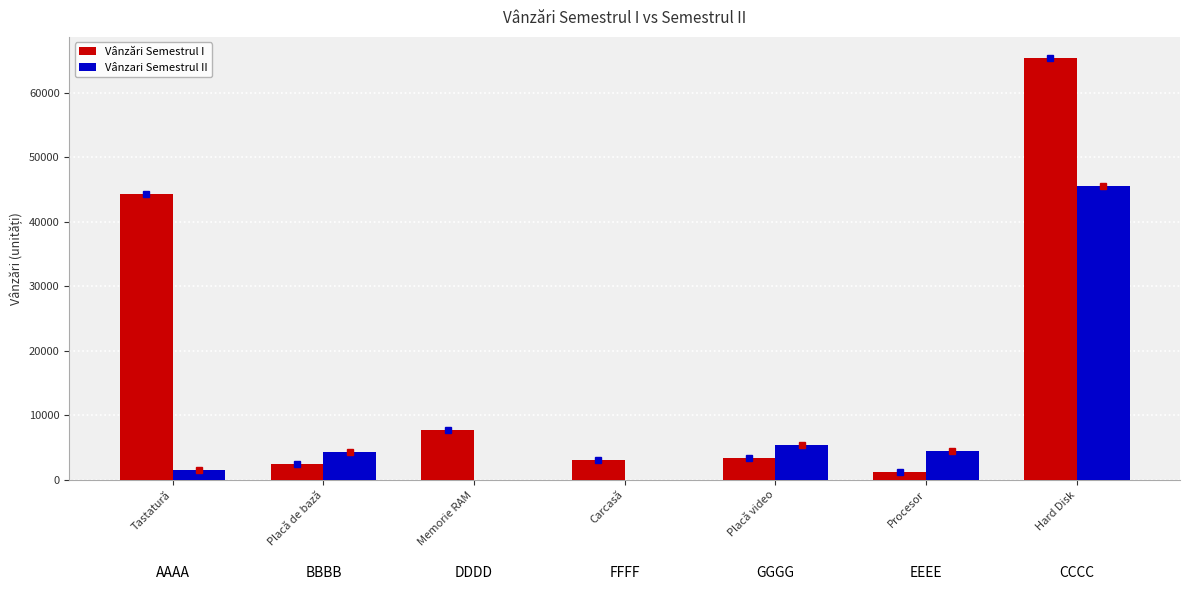

At which label is Vânzari Semestrul II closest to 22820?

Placă video